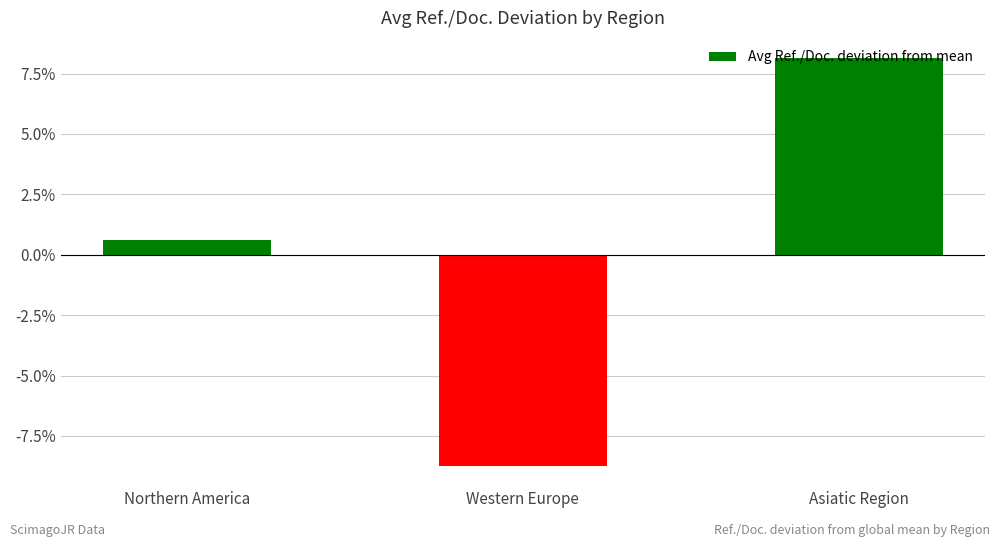

List the labels in order of value, largest first.

Asiatic Region, Northern America, Western Europe